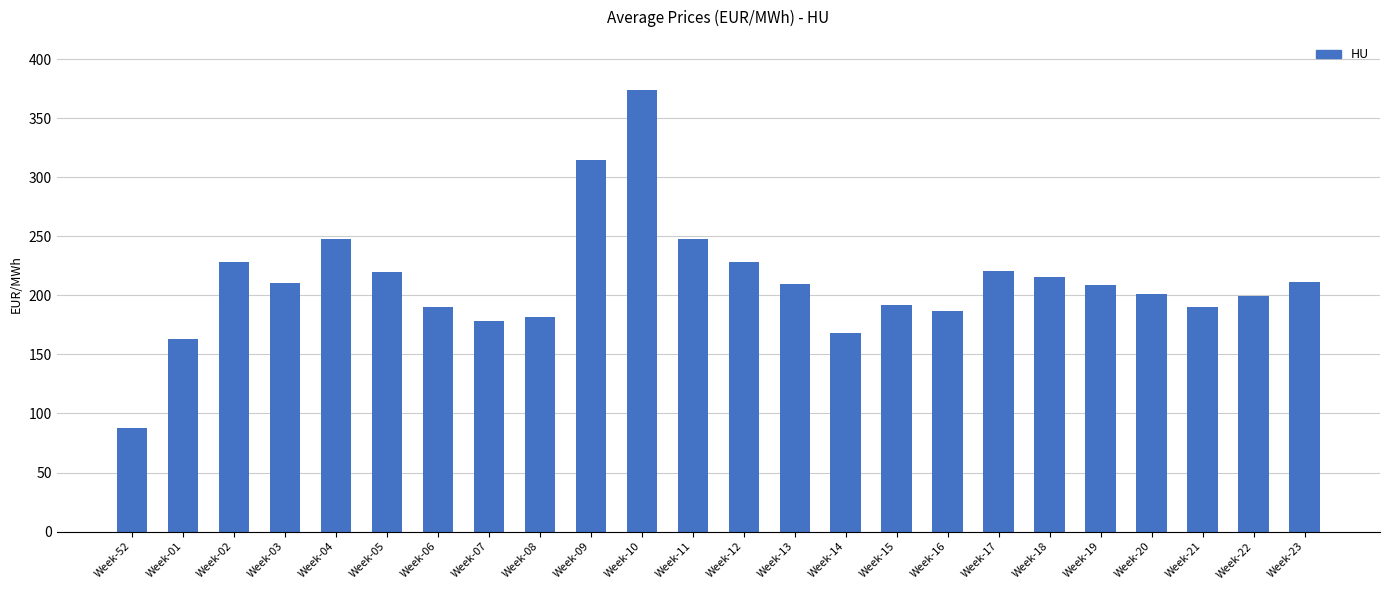

Is it true that the value at Week-06 is 190.0?

True